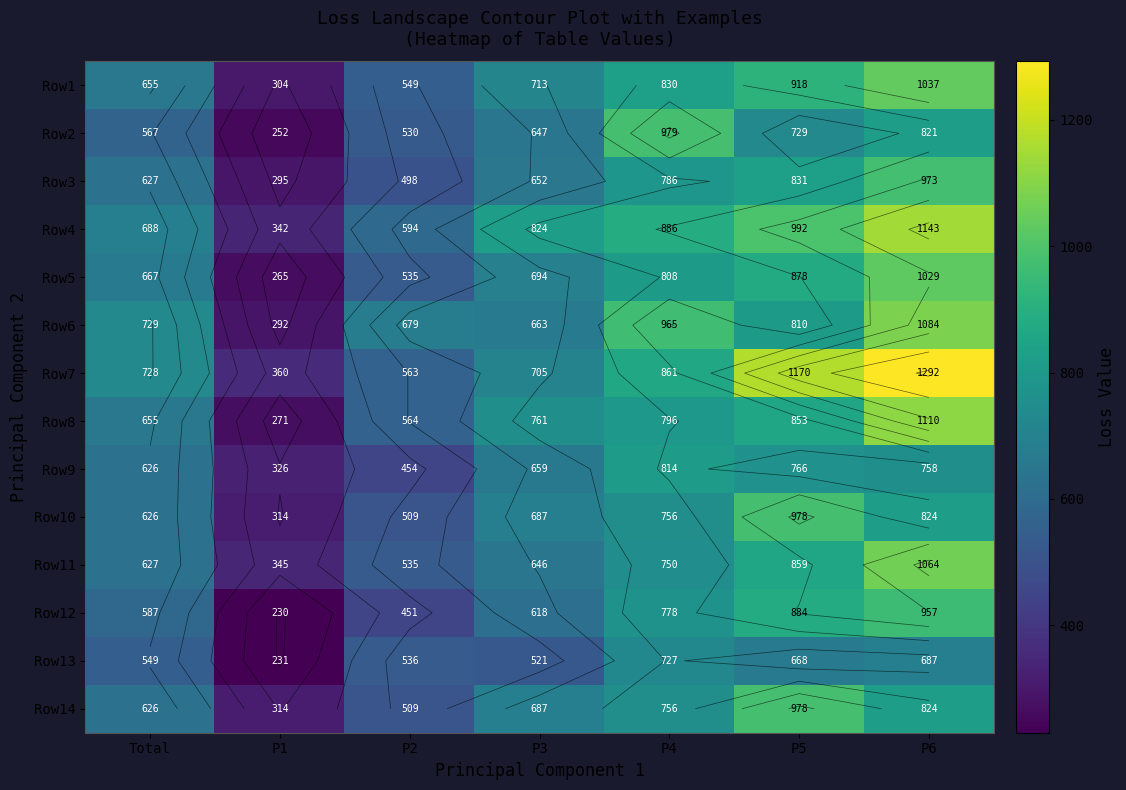

Is it true that Row7 equals 1048.6 at P3?

False